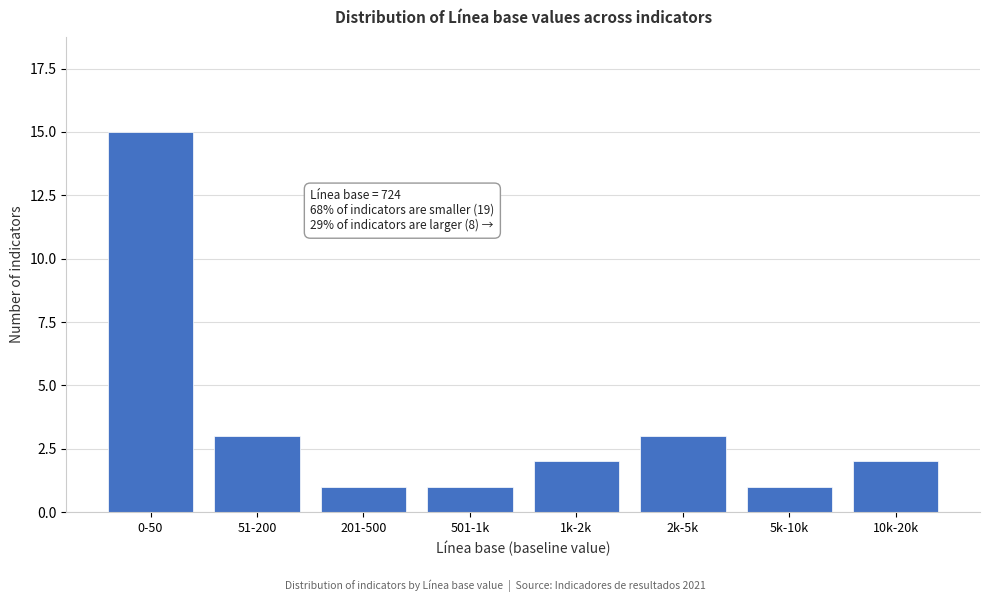

Reading right to left, what are all the values shown in this chart?

2	1	3	2	1	1	3	15